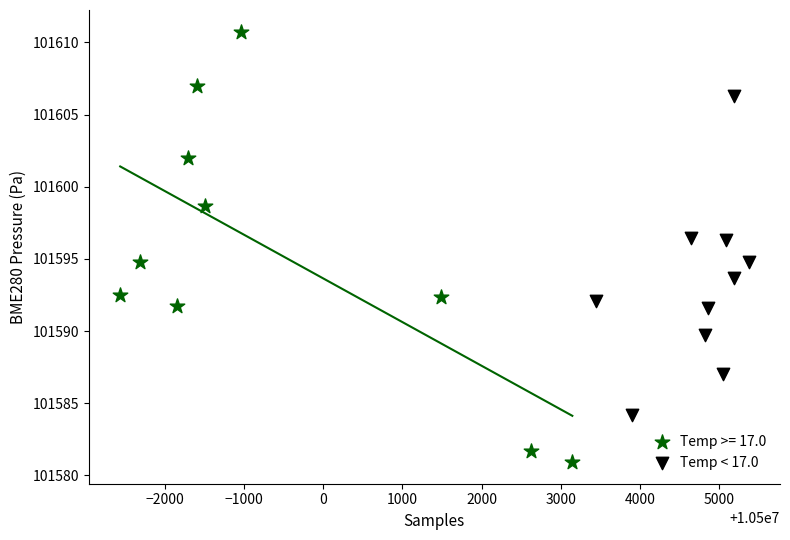

Which series contains the lowest Y value?

Temp >= 17.0